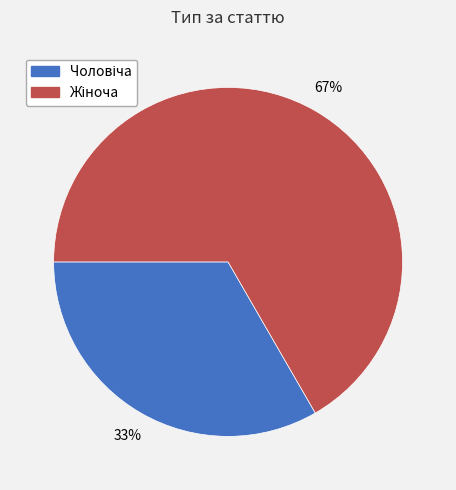

Is there any slice that represents more than half of the pie?

Yes